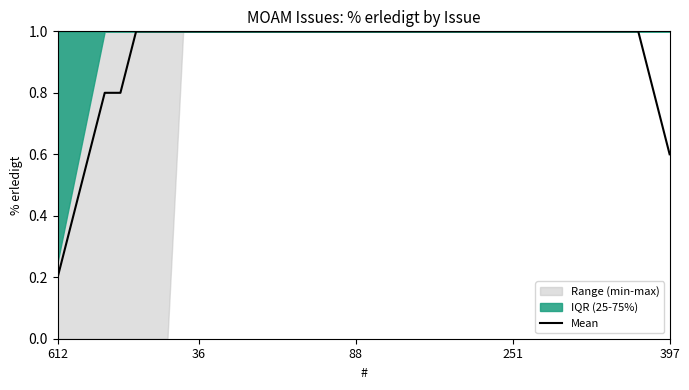

What is the label of the 27th point from the right?

13